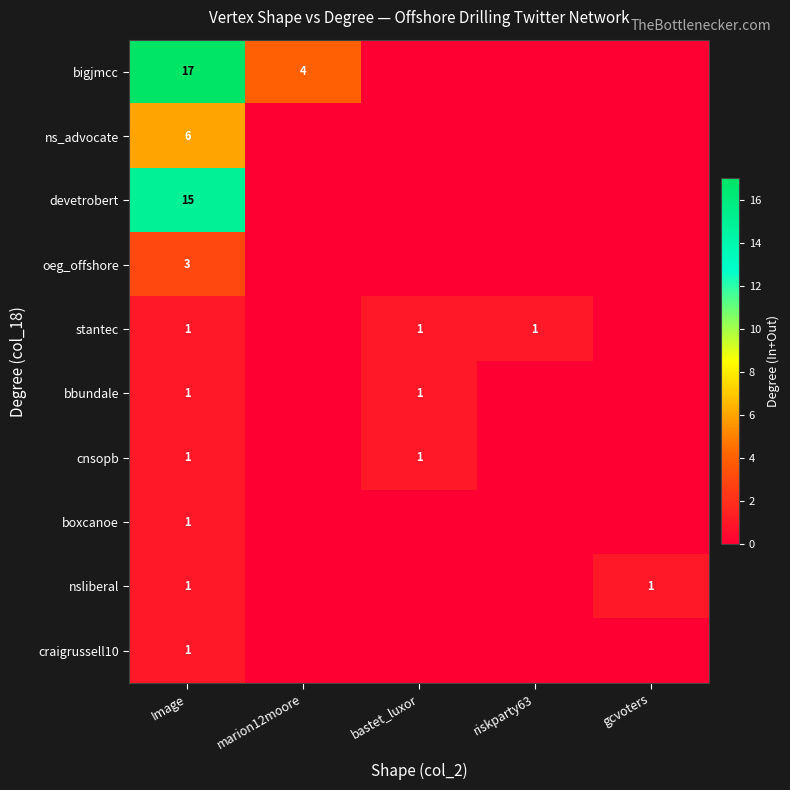

The value of nsliberal at Image is 2. True or false?

False